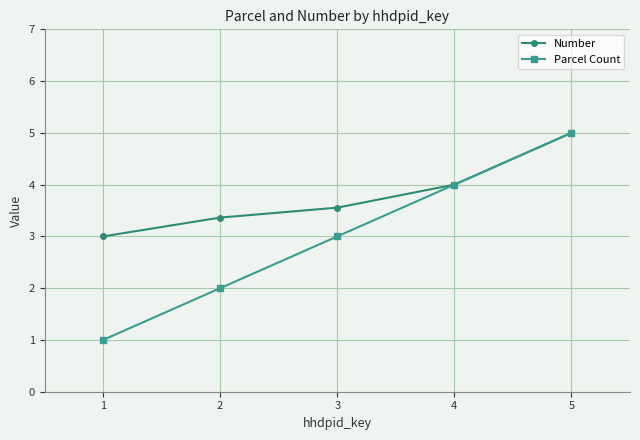

At which category is the sum across all series the highest?

5